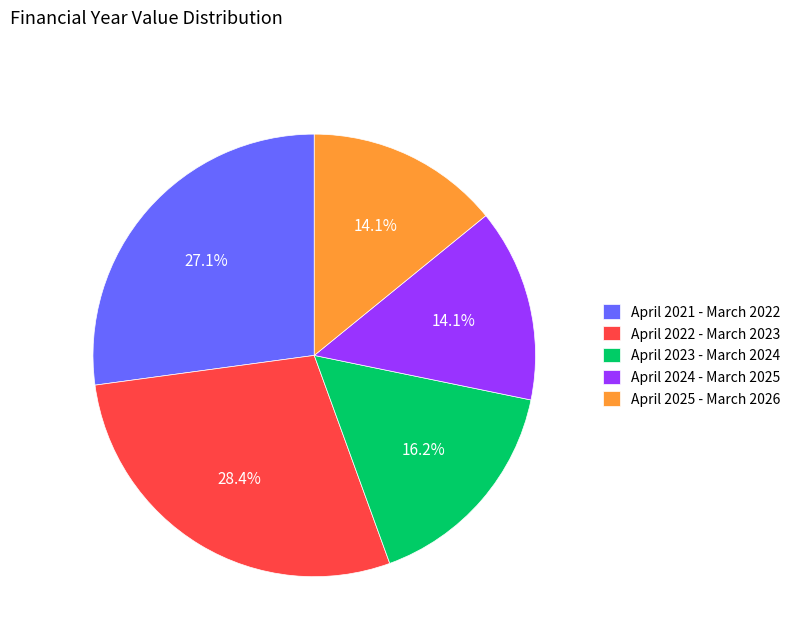

Which slice is the largest?

April 2022 - March 2023